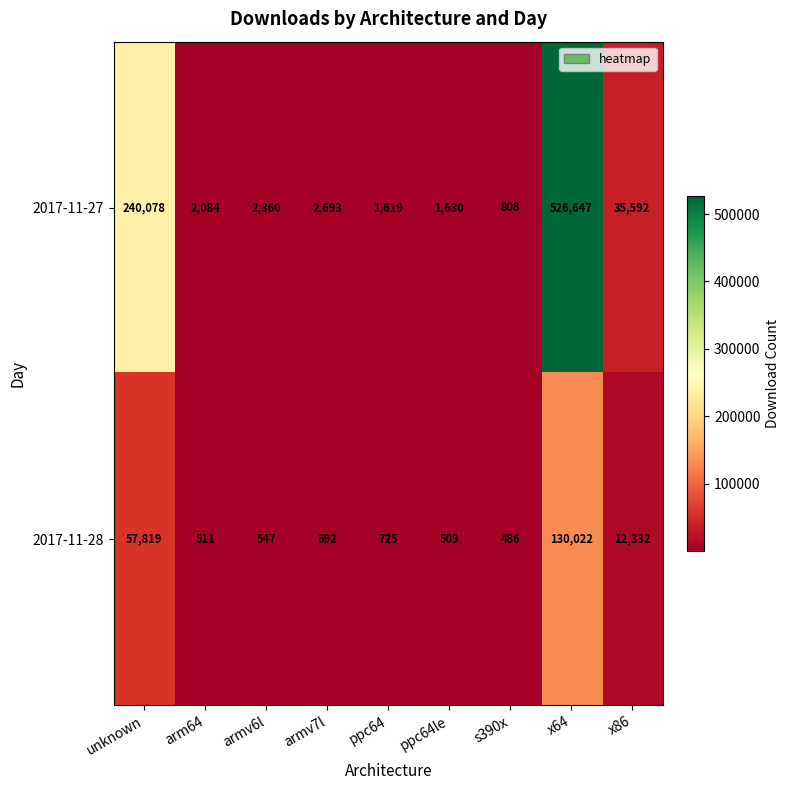

Which series has the largest total across all categories?

2017-11-27